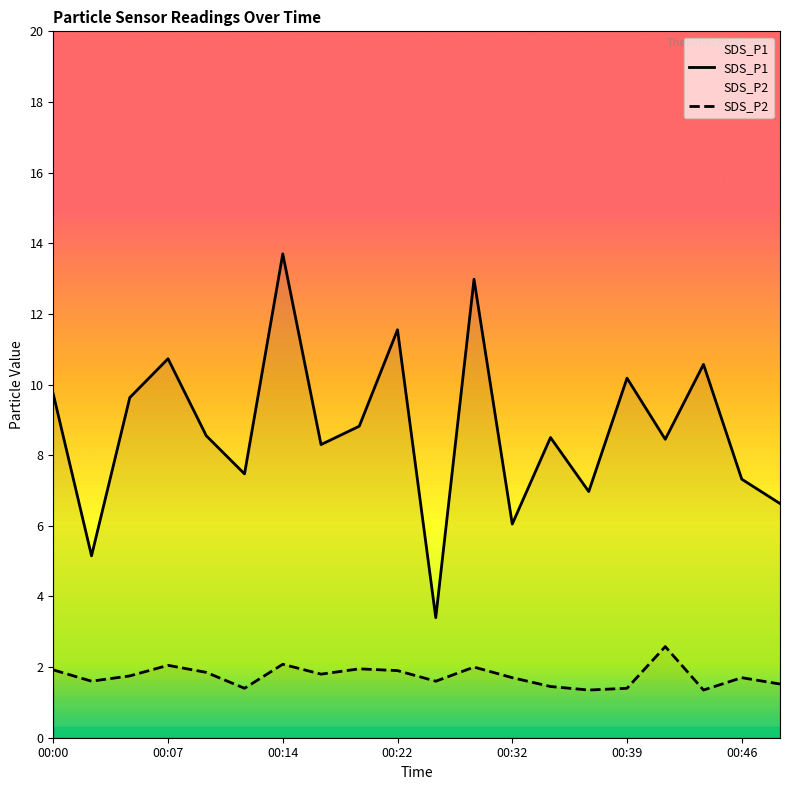

Is it true that SDS_P1 equals 11.6 at 00:22?

True